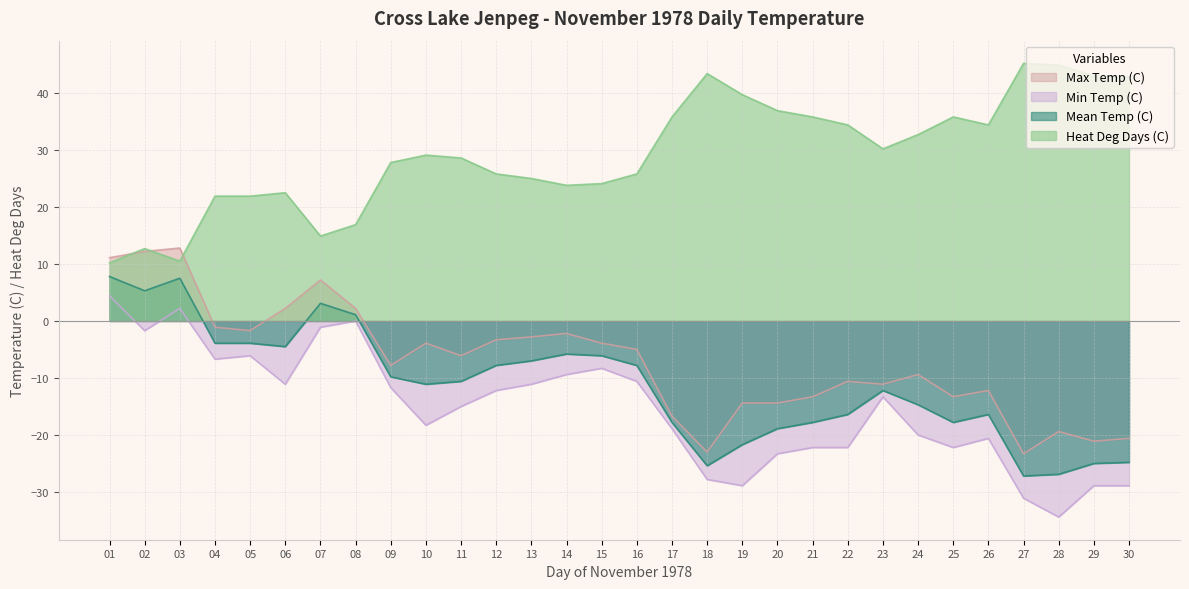

Where is the first local maximum for Mean Temp (C)?

03